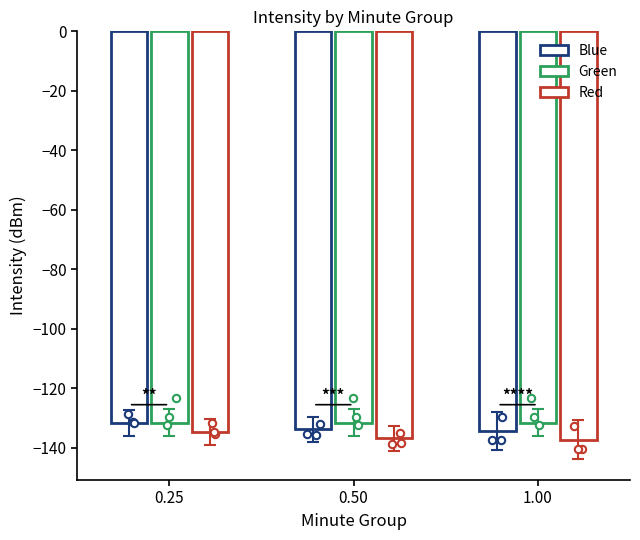

Is the value of Blue at 0.25 greater than the value of Green at 0.25?

No